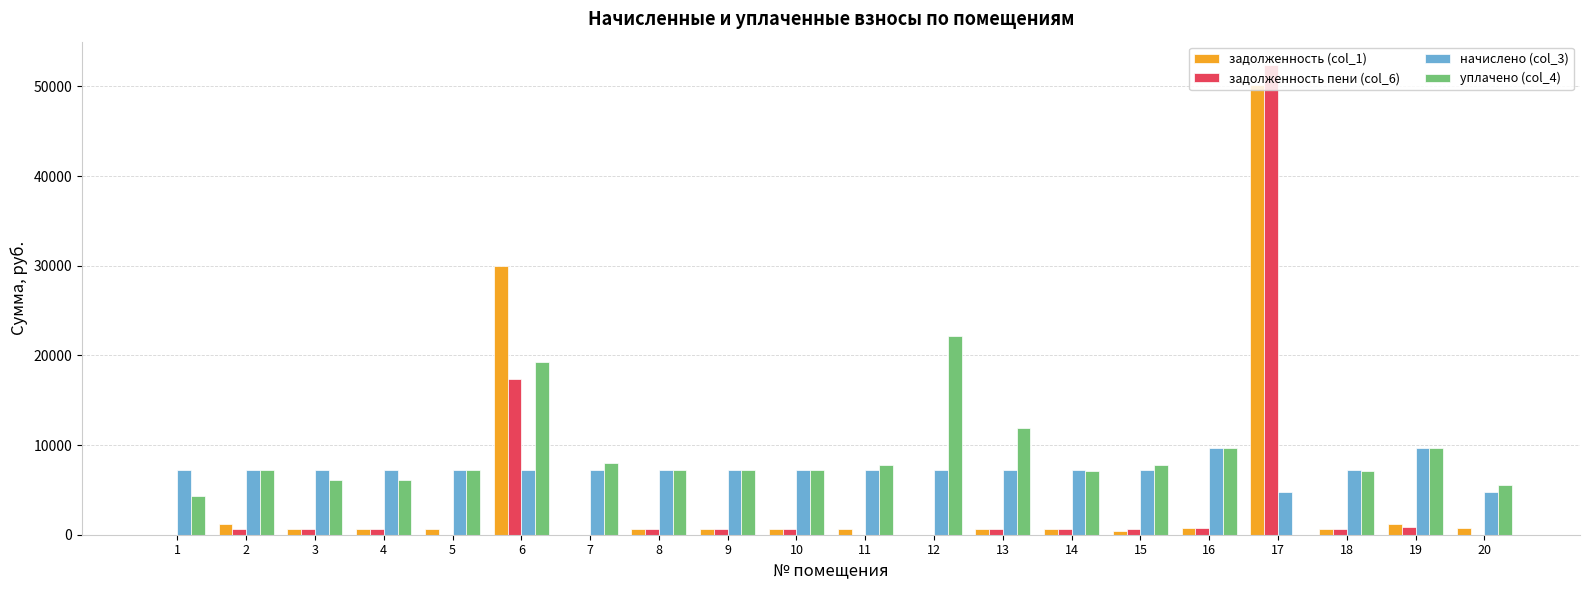

How many data points in задолженность пени (col_6) are above 601?

10